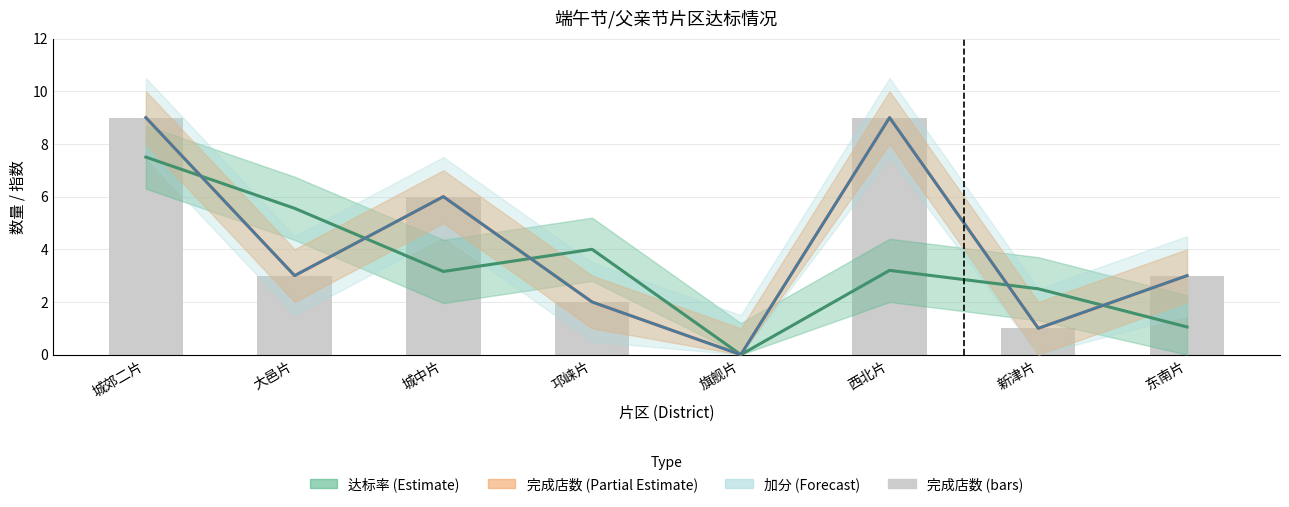

Reading left to right, extract all data points from this chart.

达标率: 7.5	5.6	3.2	4.0	0.0	3.2	2.5	1.1
完成店数: 9.0	3.0	6.0	2.0	0.0	9.0	1.0	3.0
加分: 9.0	3.0	6.0	2.0	0.0	9.0	1.0	3.0